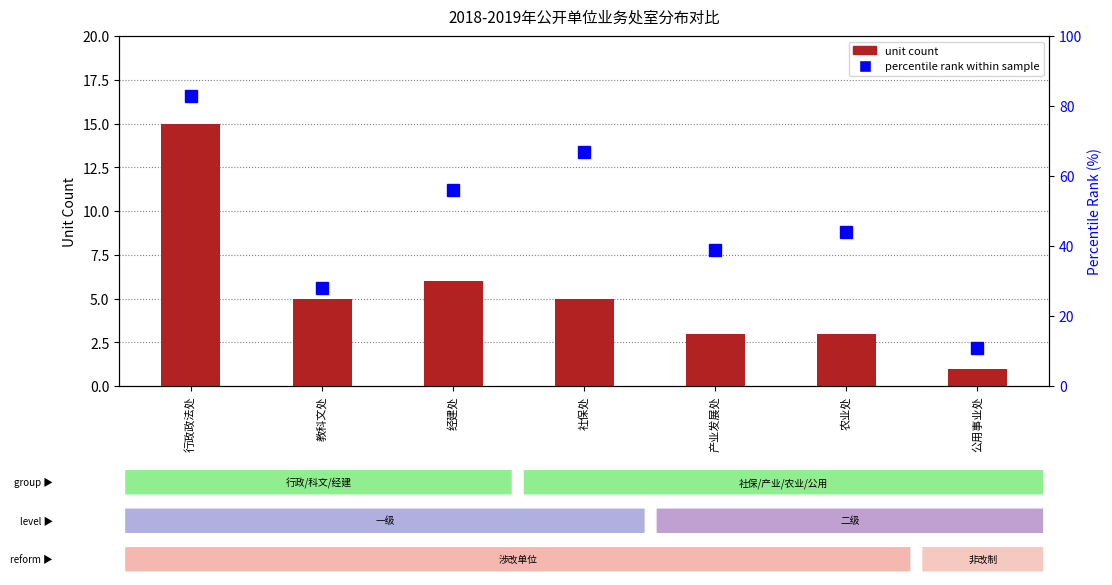

What is the sum of the unit count values at 行政政法处 and 经建处?

21